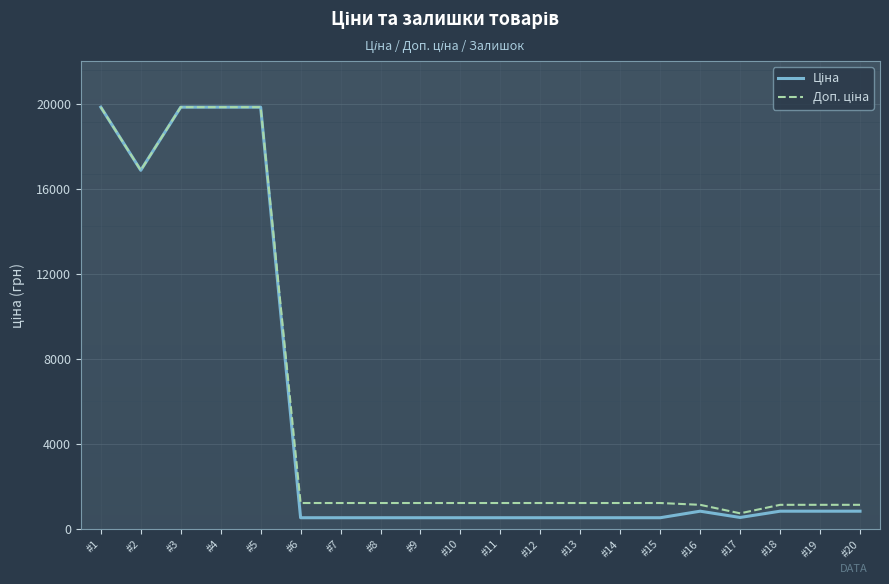

What is the difference between the highest and lowest values at #6?

691.7